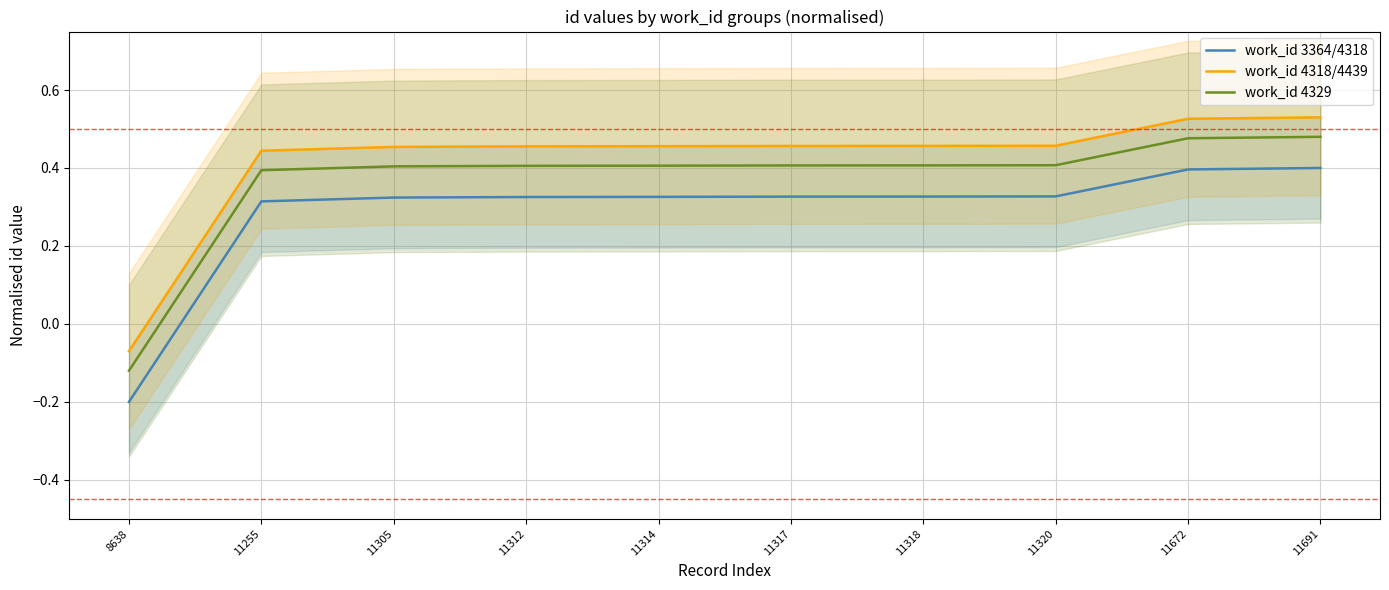

At which label does work_id 4329 reach its peak?

11691